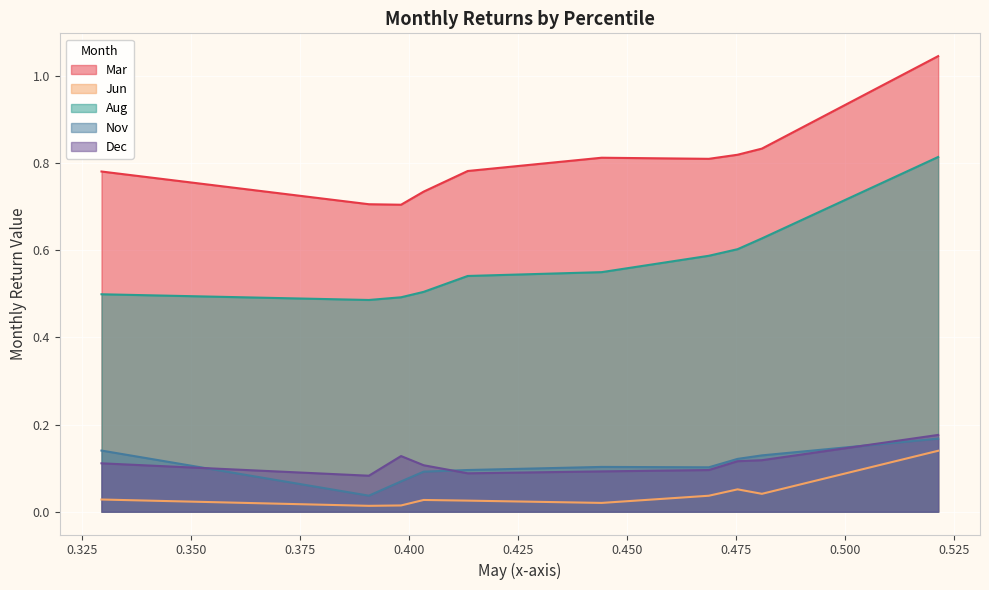

What is the approximate value of Dec at pct75?

0.1